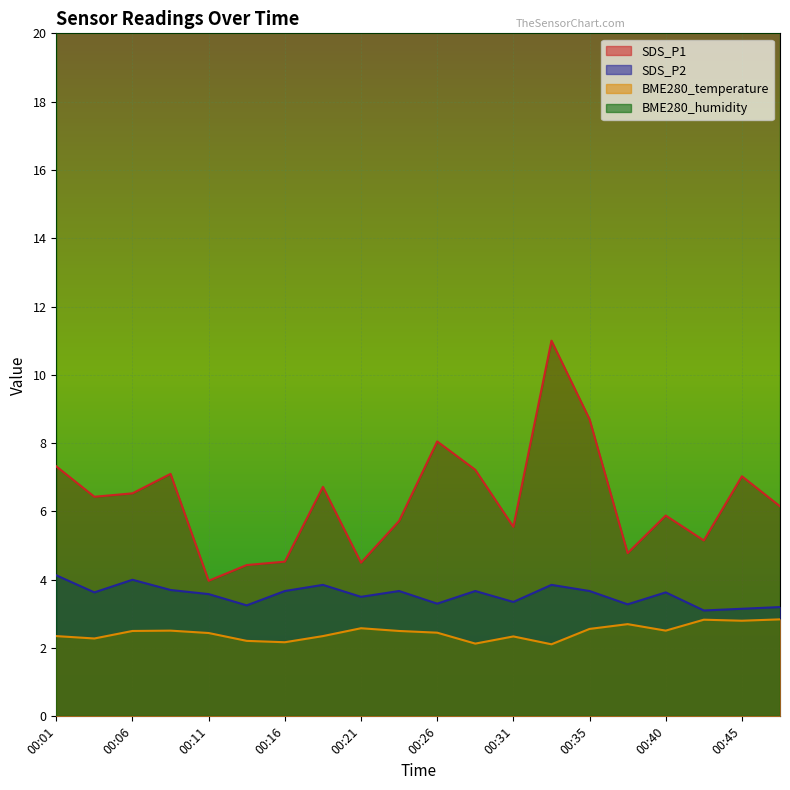

What is the sum of all SDS_P1 values?

126.8